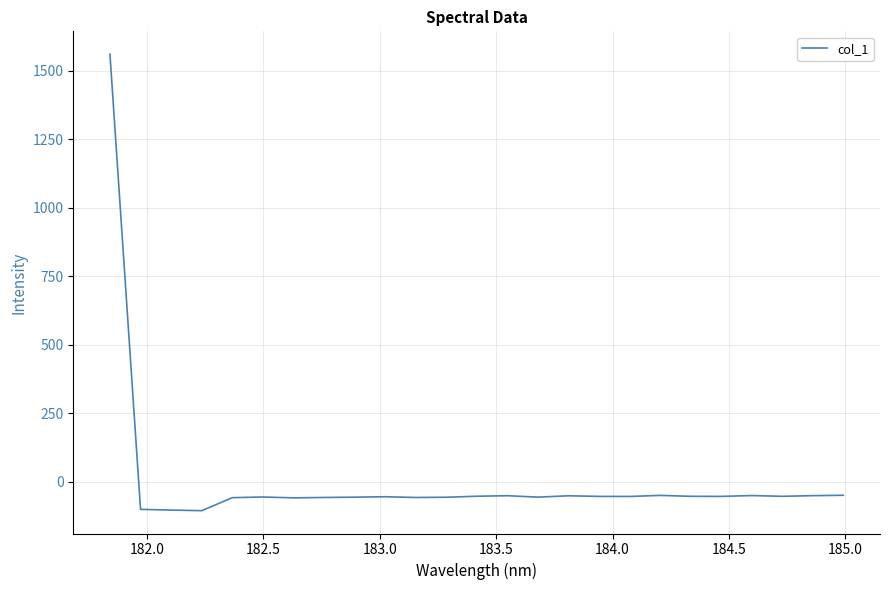

What is the minimum value shown in the chart?

-106.3